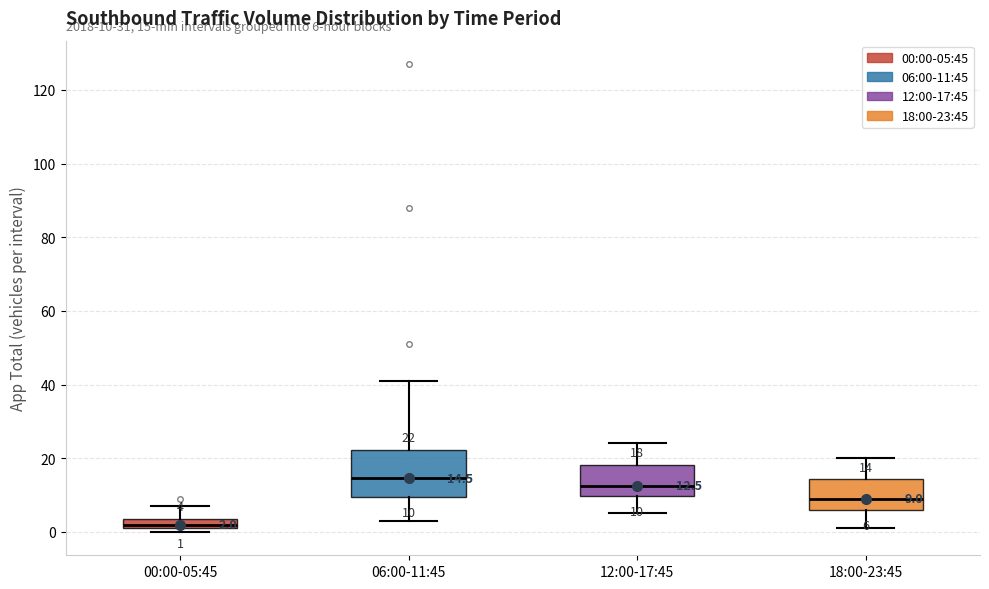

Which box's median line is the highest?

06:00-11:45